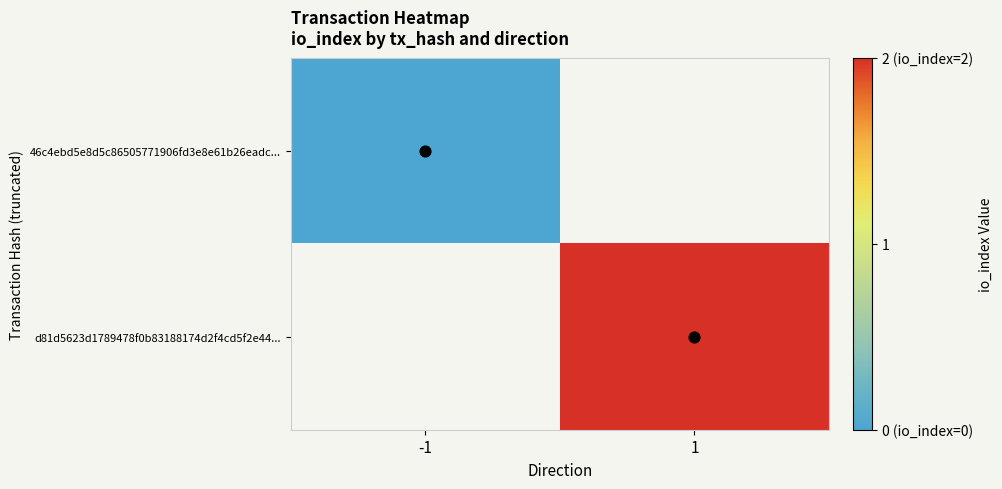

Is it true that d81d5623d1789478f0b83188174d2f4cd5f2e44... equals 2.0 at 1?

True